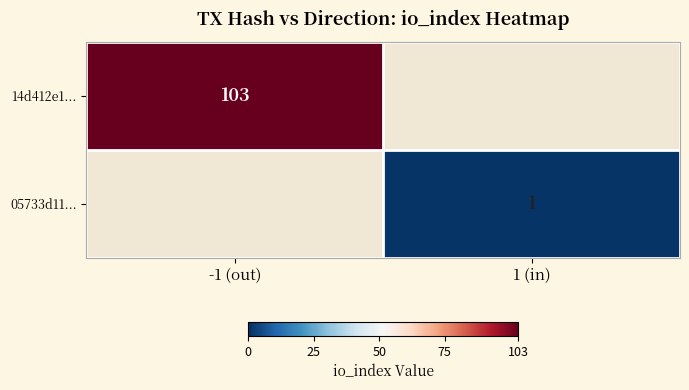

Is it true that 14d412e1... equals 52 at -1 (out)?

False